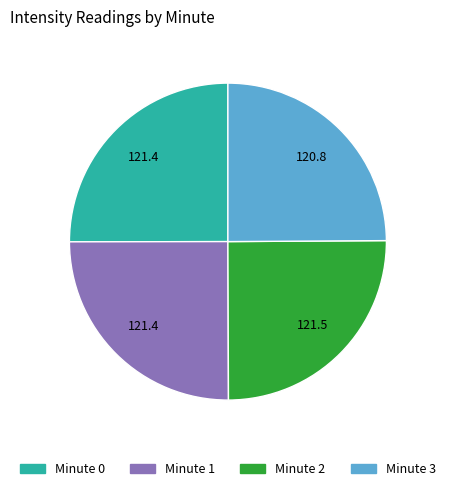

What is the ratio of the value at Minute 1 to the value at Minute 2?

1.0